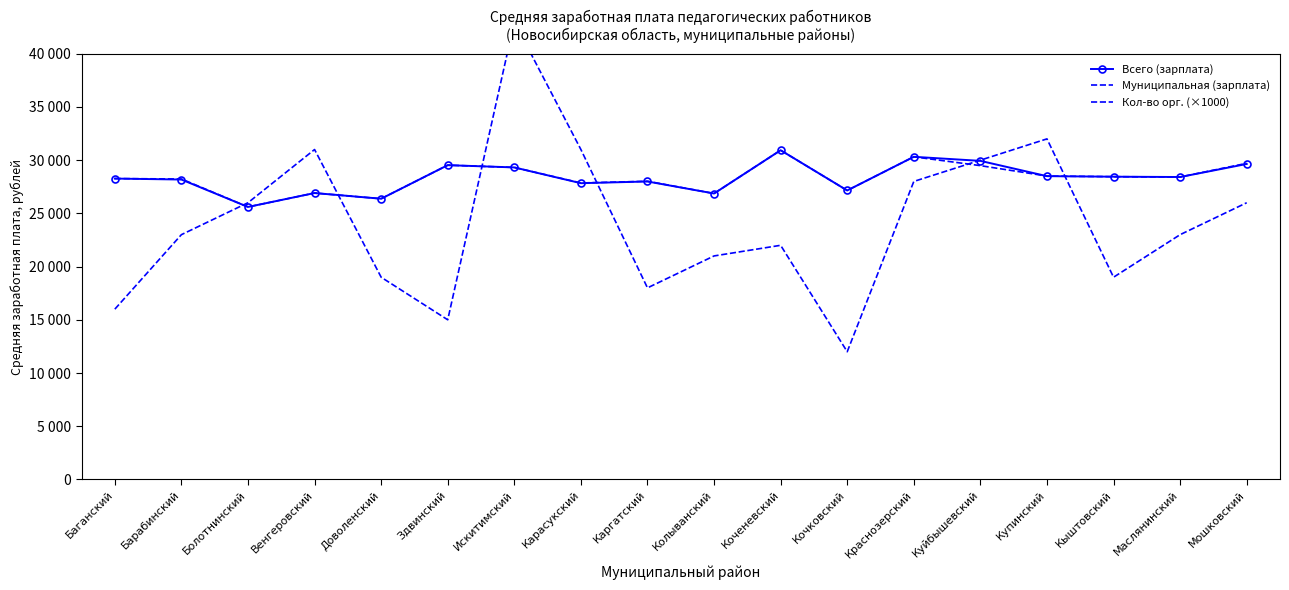

At which label does Кол-во орг. (×1000) first exceed 23000?

Болотнинский